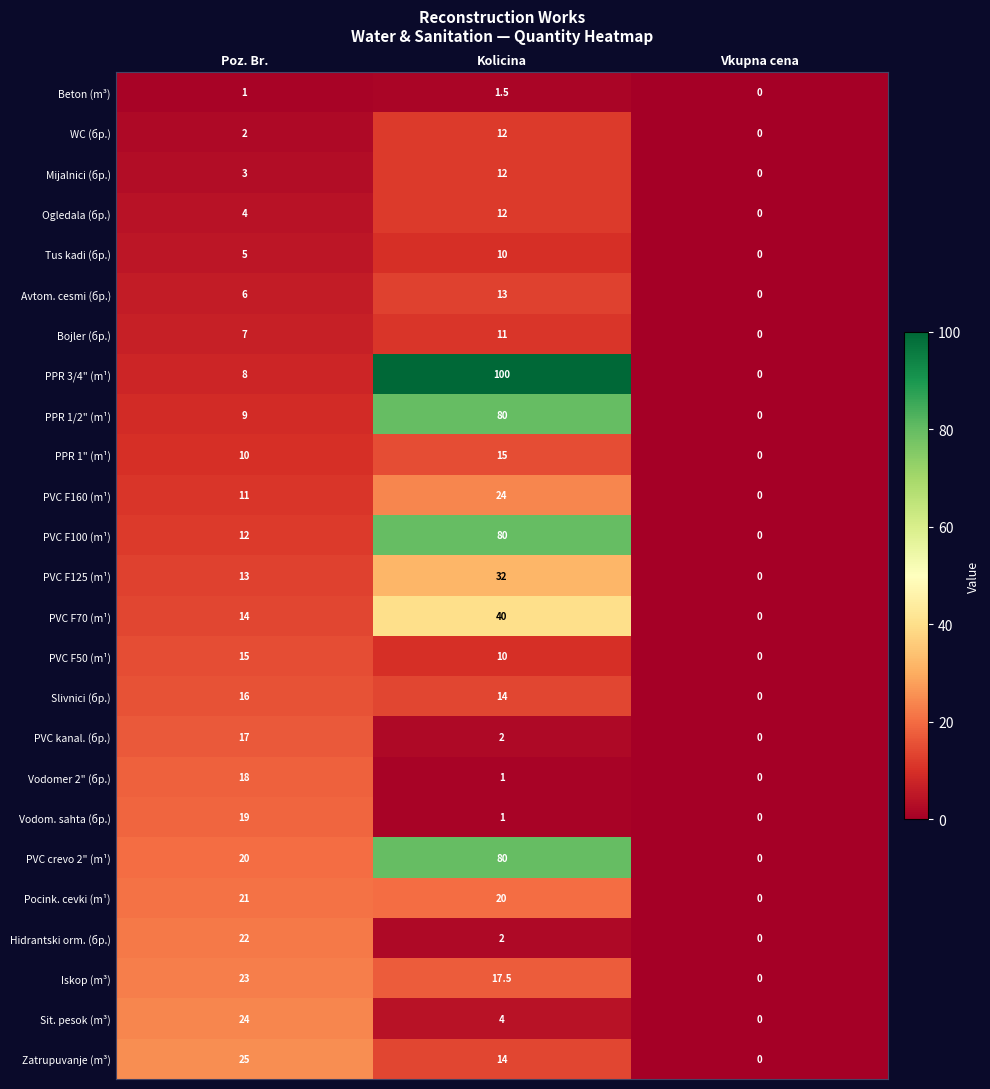

Between Kolicina and Vkupna cena, which series saw the biggest shift?

PPR 3/4" (m¹)